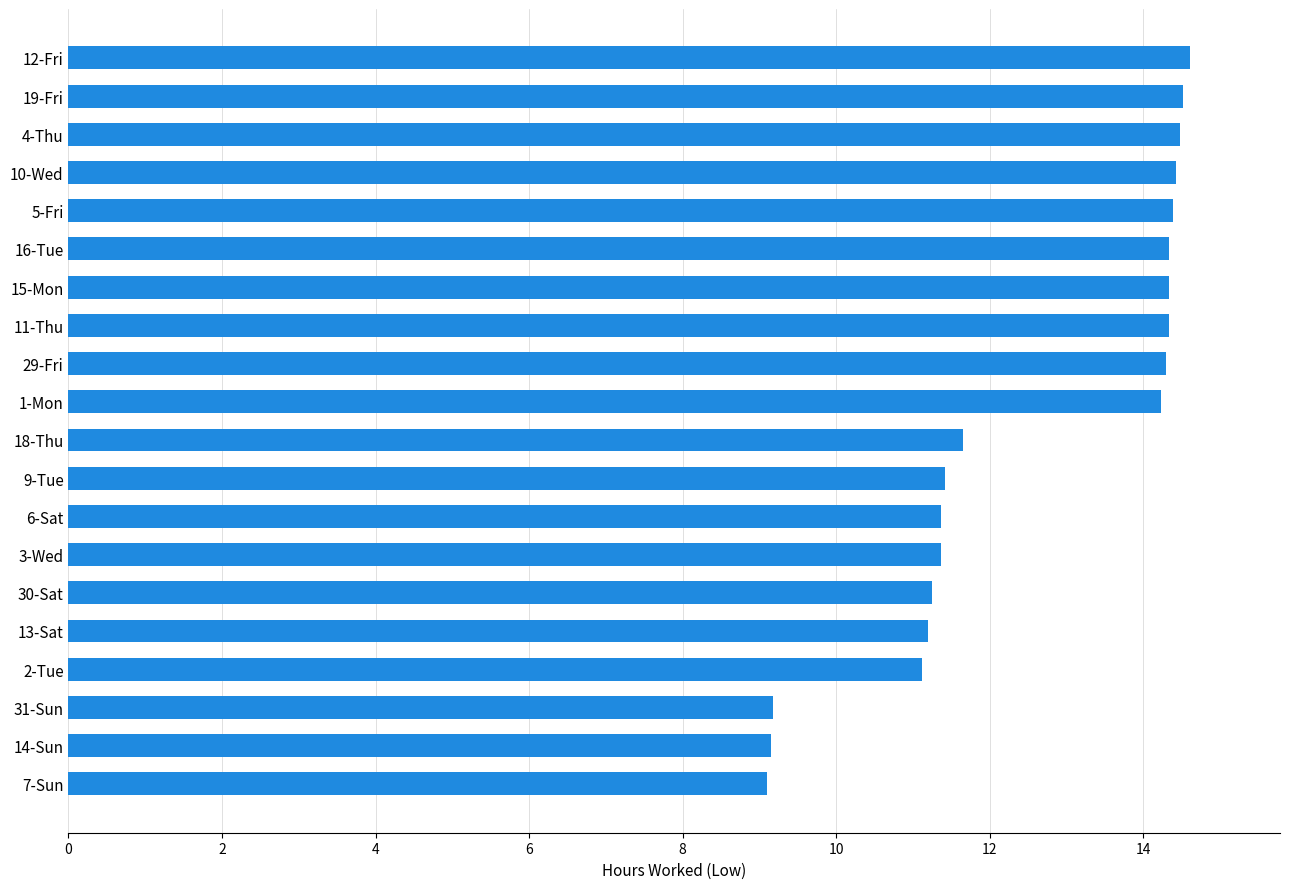

Approximately how many times larger is the value at 6-Sat compared to 16-Tue?

0.8